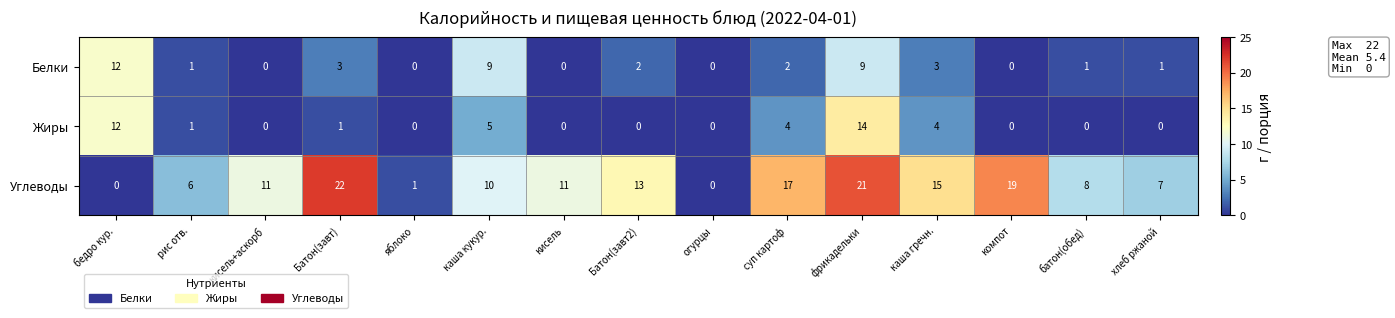

What is the difference between the maximum and minimum values in the Углеводы series?

22